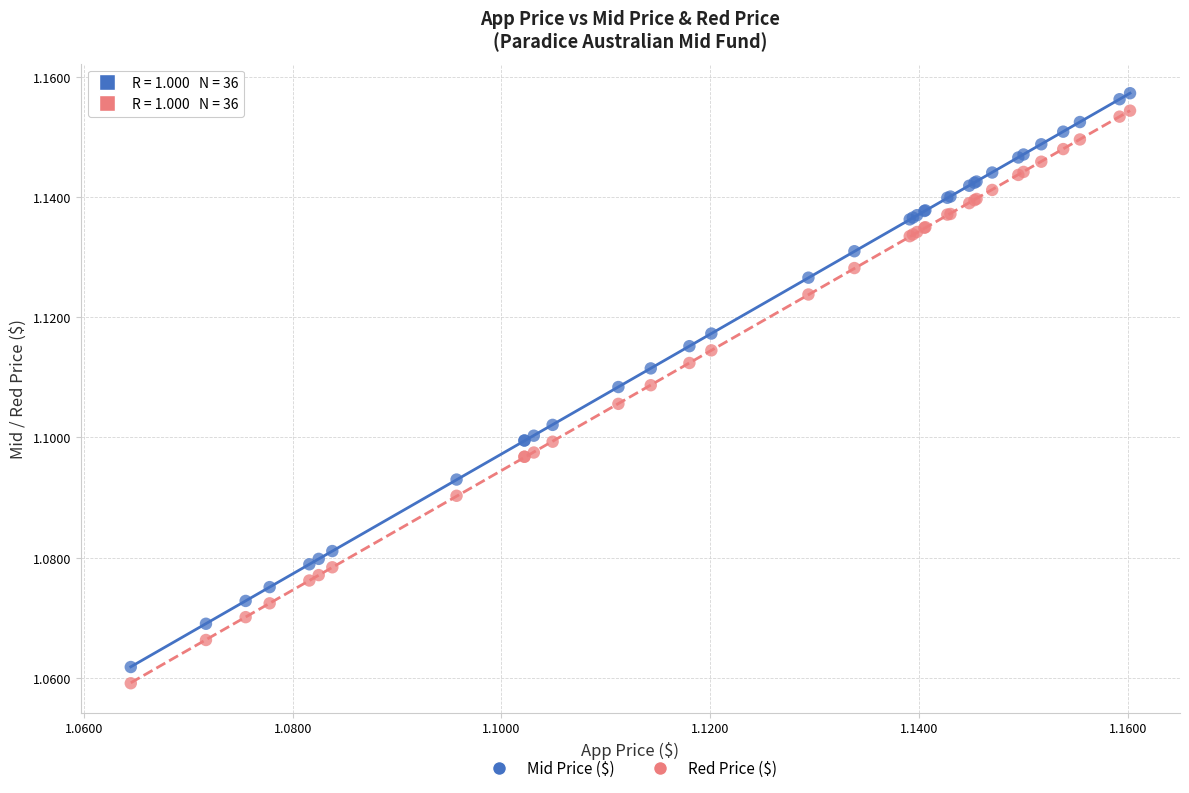

Which series has the largest Y range (max minus min)?

Mid Price ($)